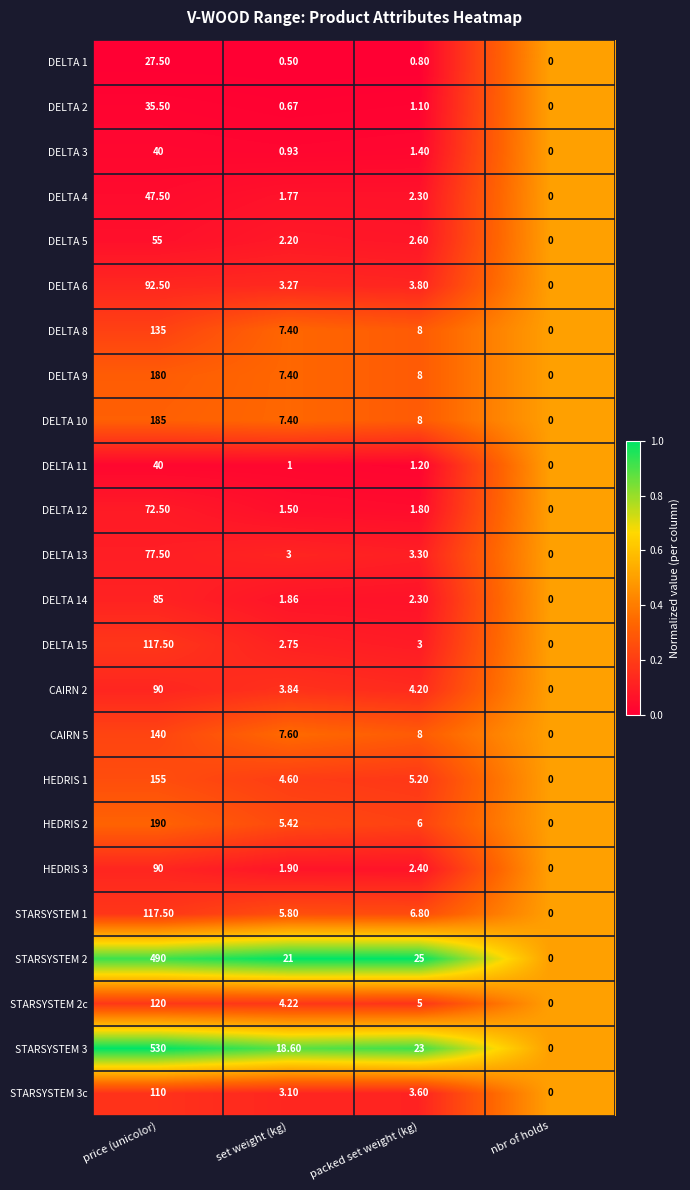

Rank the categories by CAIRN 2 value from lowest to highest.

nbr of holds, set weight (kg), packed set weight (kg), price (unicolor)